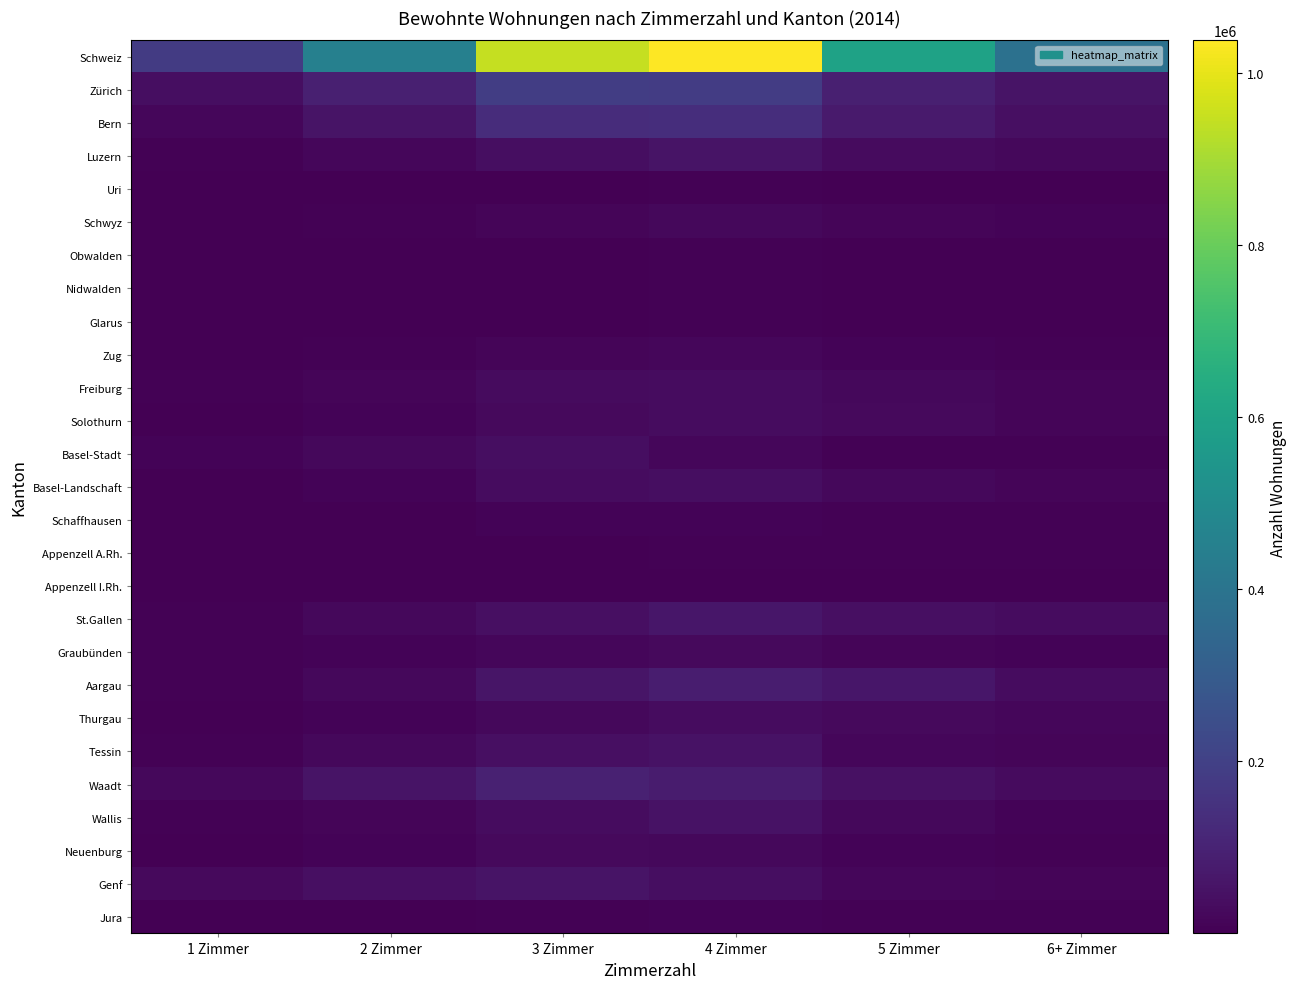

Between 4 Zimmer and 5 Zimmer, which series saw the biggest shift?

Schweiz